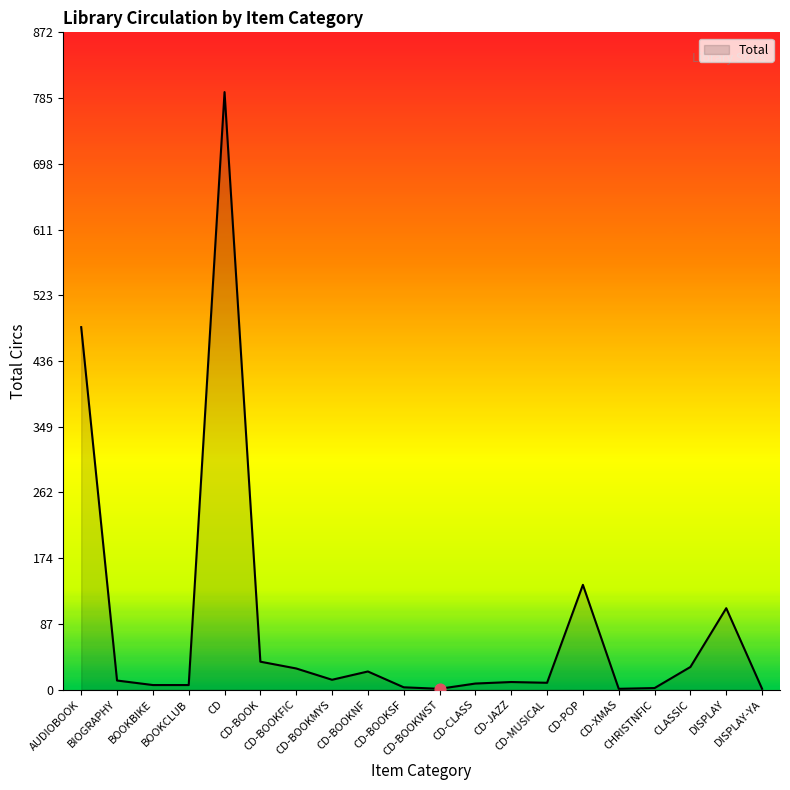

What is the change in value from CD-BOOKMYS to CLASSIC?

+17